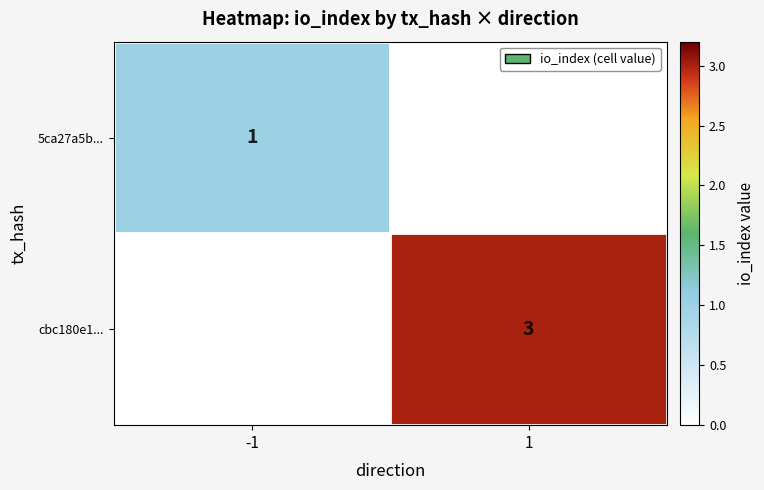

What is the total value across all series at -1?

1